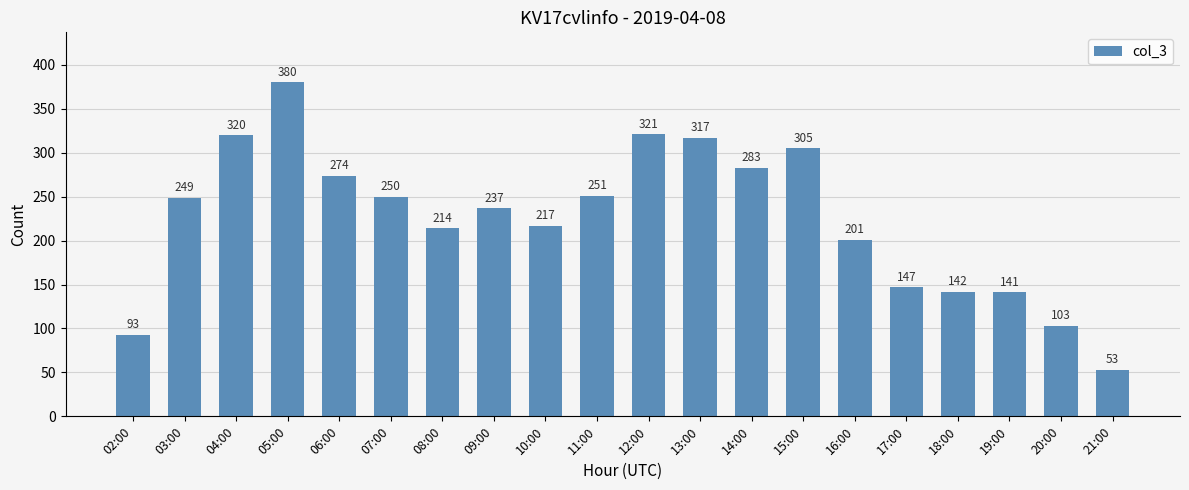

Does the chart contain any negative values?

No